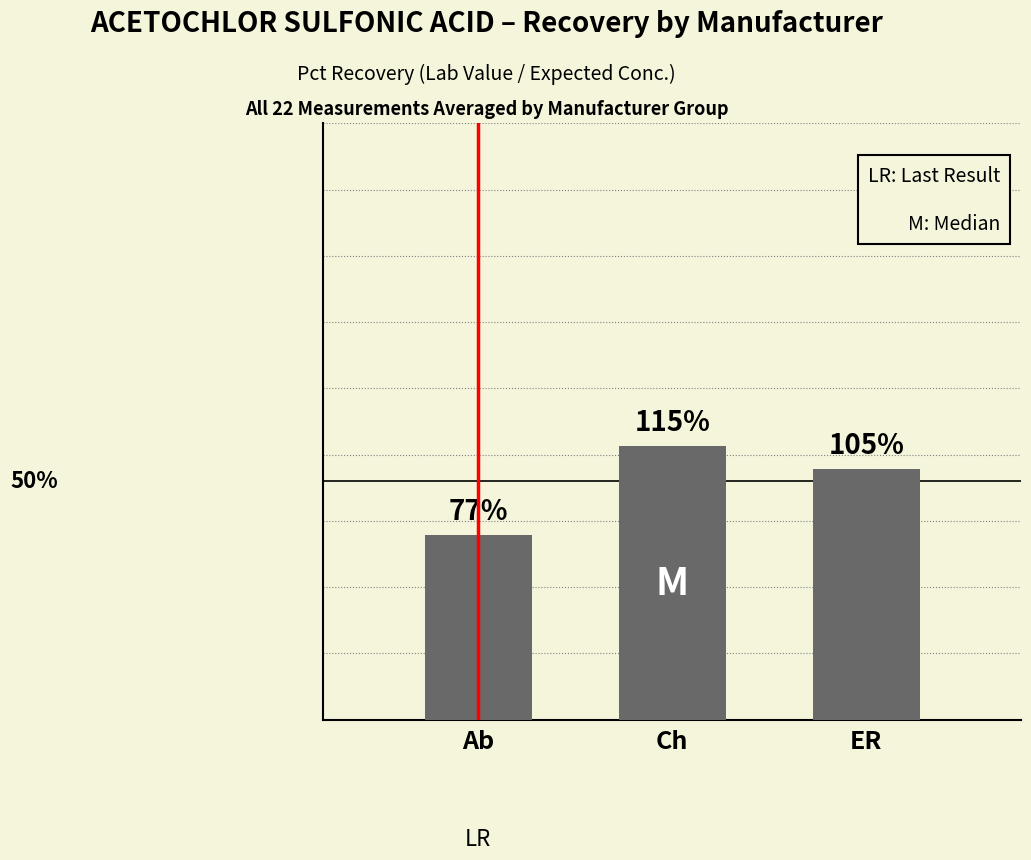

Reading left to right, list all the values displayed in this chart.

Ab=0.8	Ch=1.1	ER=1.1